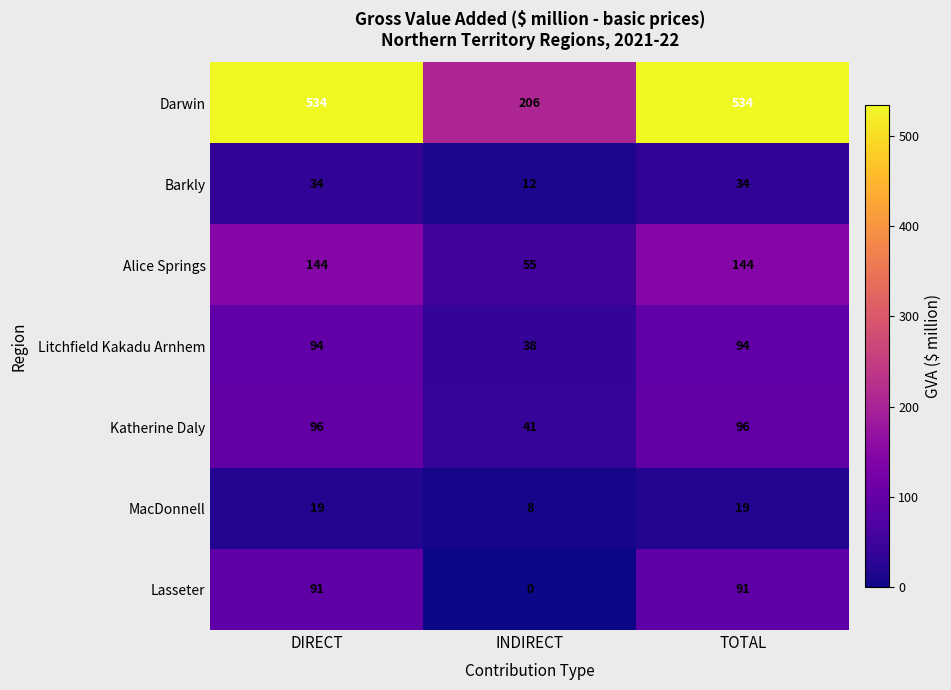

True or false: Darwin has a value of 534 at DIRECT.

True